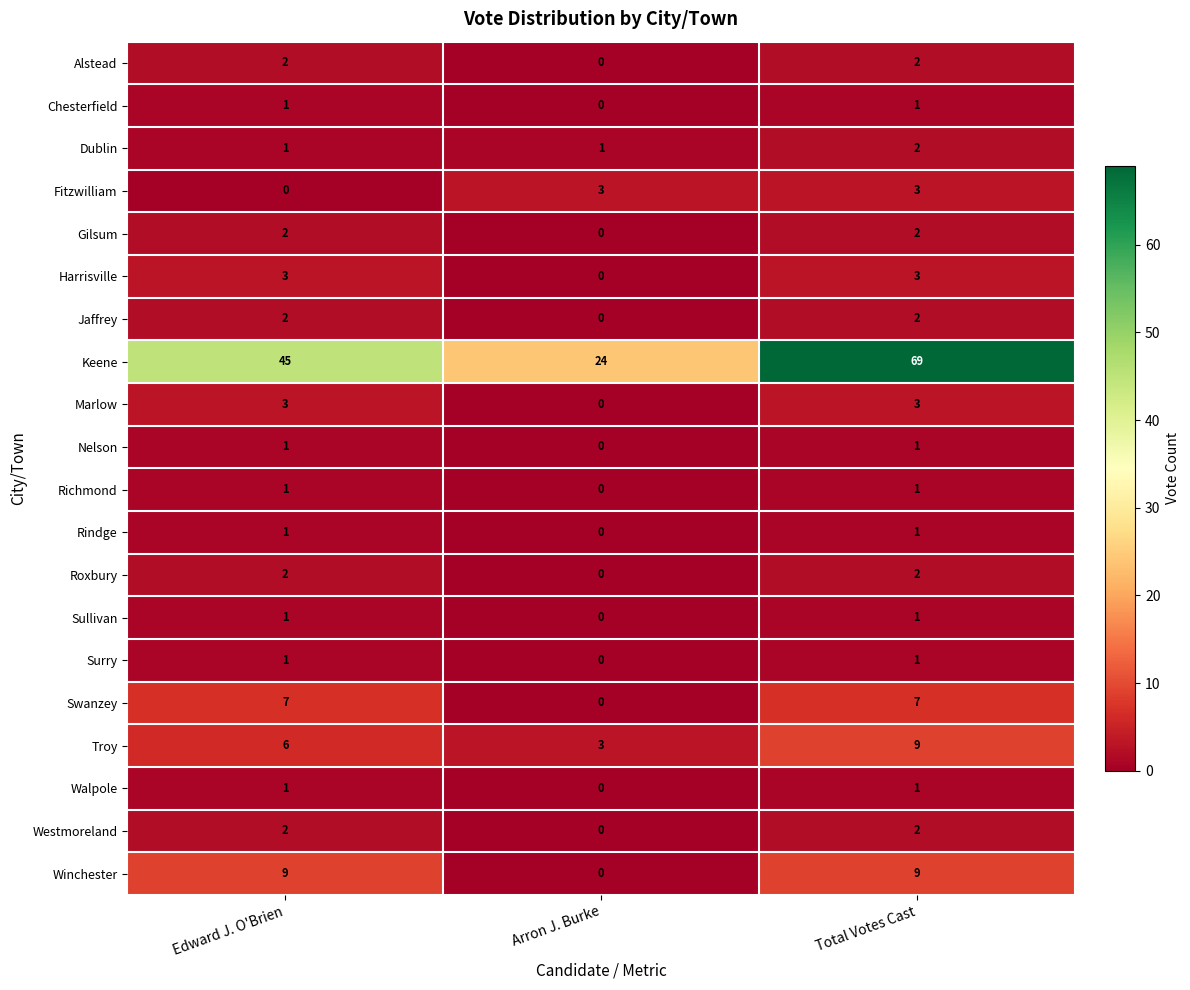

Which series has the largest total across all categories?

Keene